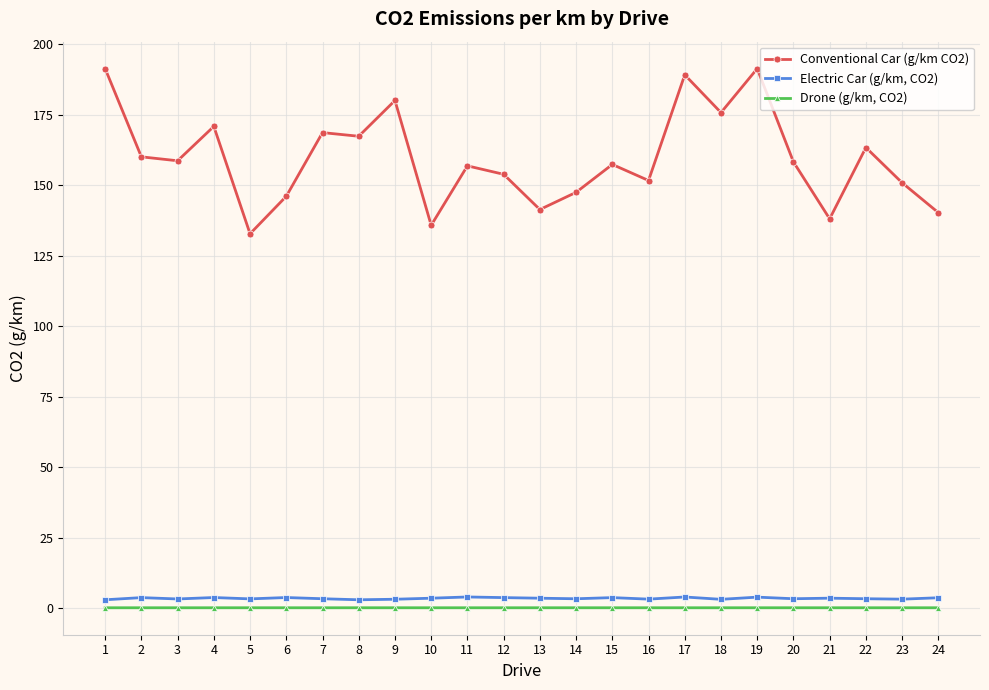

True or false: Drone (g/km, CO2) has more than 1 points higher than both neighbors.

True